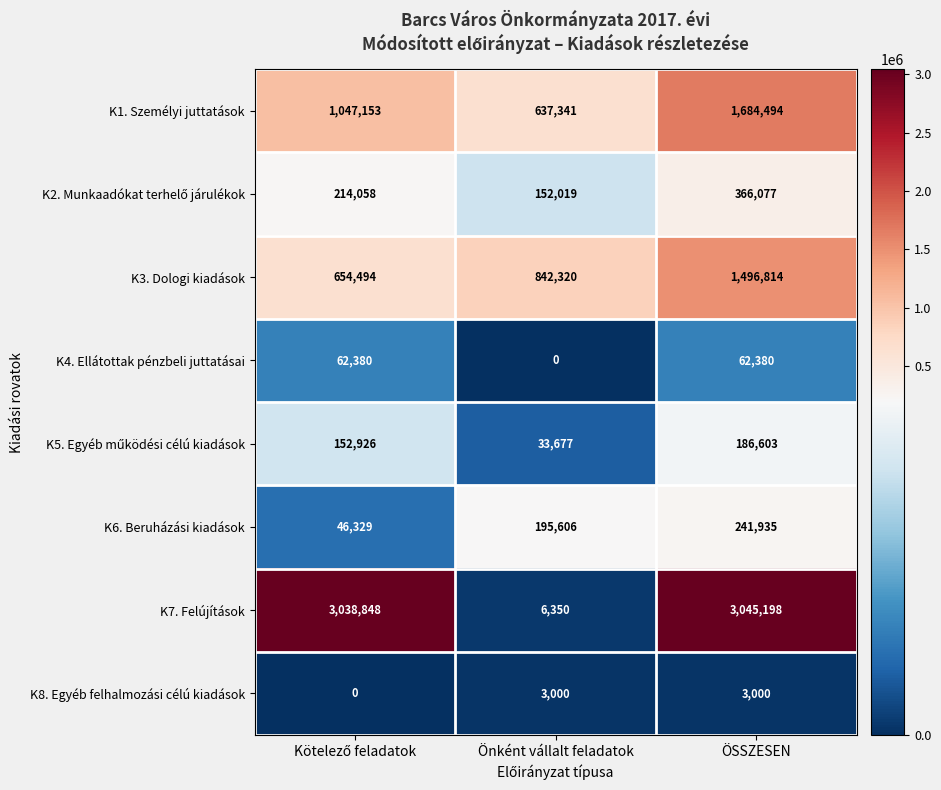

What is the difference between the highest and lowest values at Önként vállalt feladatok?

842320